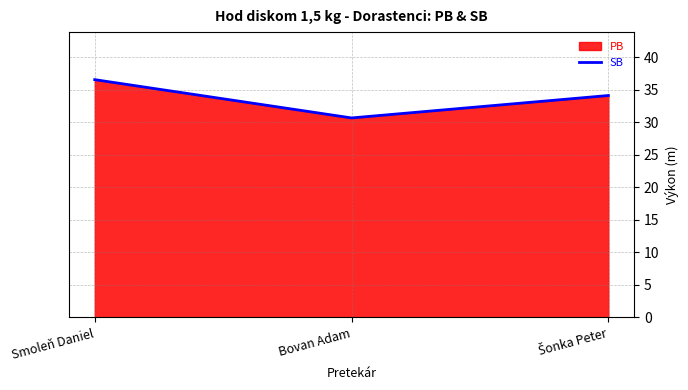

At which label is the value closest to 33?

Šonka Peter